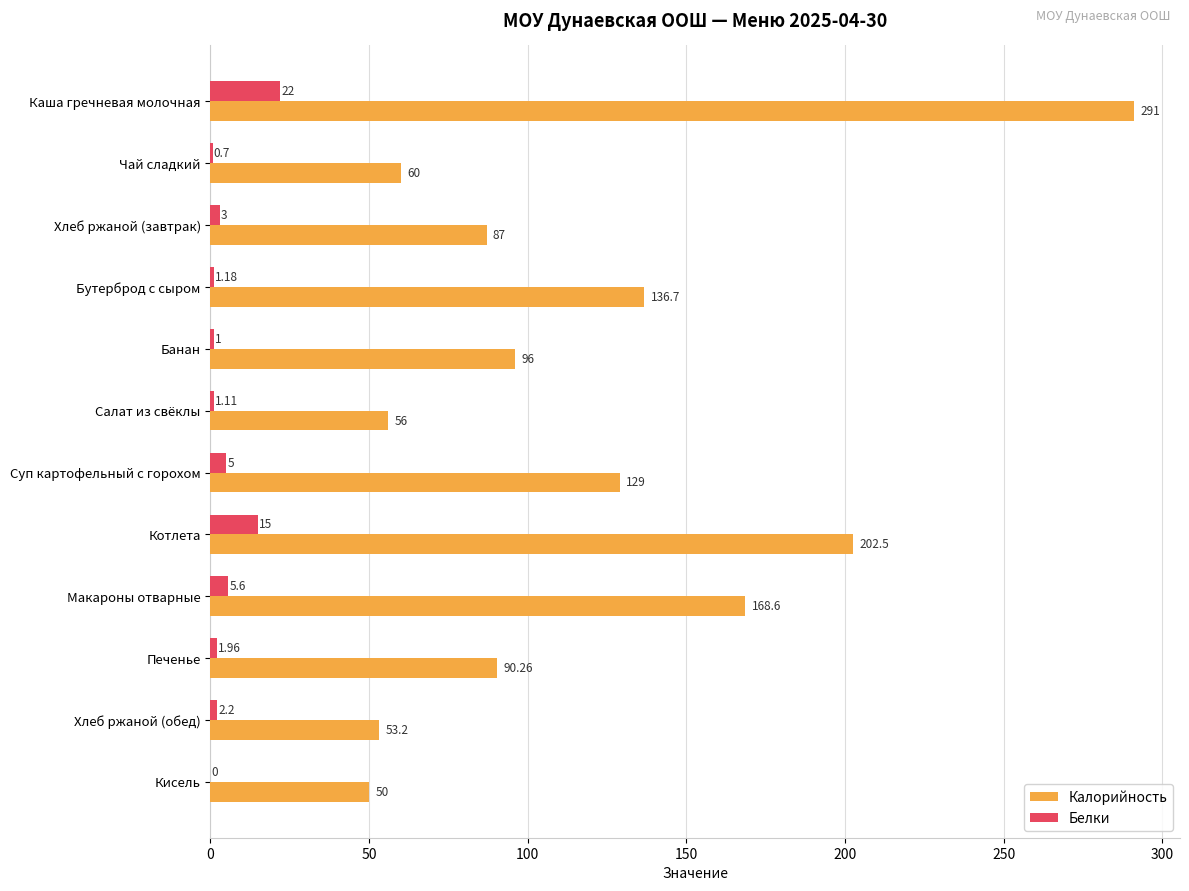

Which series changed the most between Чай сладкий and Макароны отварные?

Калорийность